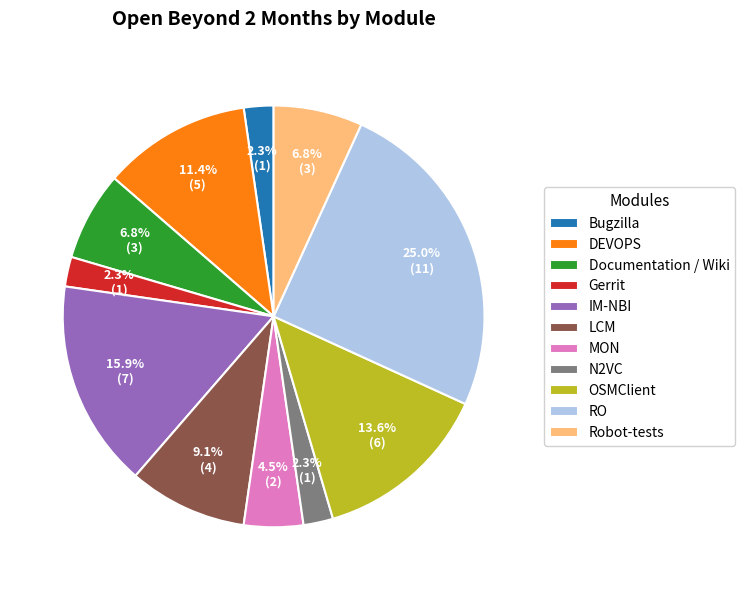

Is there a majority slice in this chart?

No